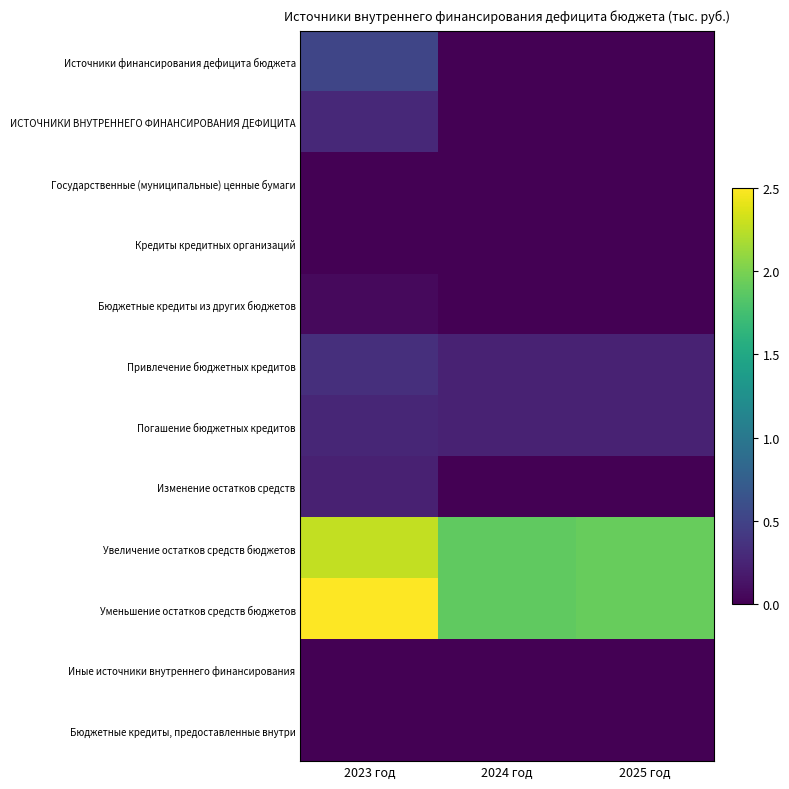

At 2024 год, list the series in order from smallest to largest.

Источники финансирования дефицита бюджета, ИСТОЧНИКИ ВНУТРЕННЕГО ФИНАНСИРОВАНИЯ ДЕФИЦИТА, Государственные (муниципальные) ценные бумаги, Кредиты кредитных организаций, Бюджетные кредиты из других бюджетов, Изменение остатков средств, Иные источники внутреннего финансирования, Бюджетные кредиты, предоставленные внутри, Привлечение бюджетных кредитов, Погашение бюджетных кредитов, Увеличение остатков средств бюджетов, Уменьшение остатков средств бюджетов